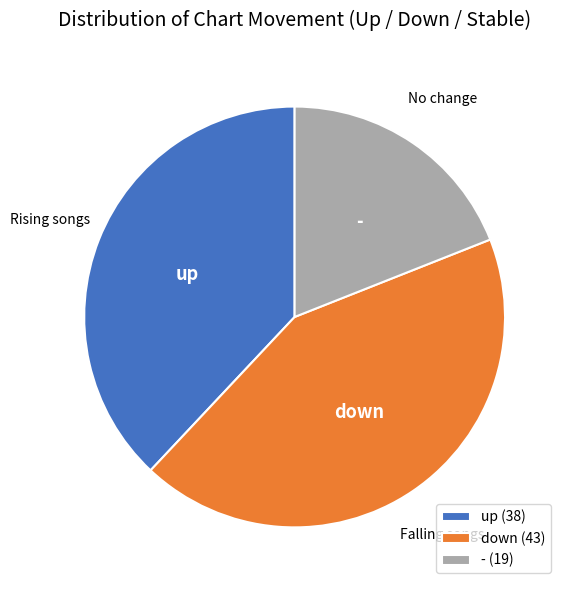

Do - and up together represent more than half of the pie?

Yes